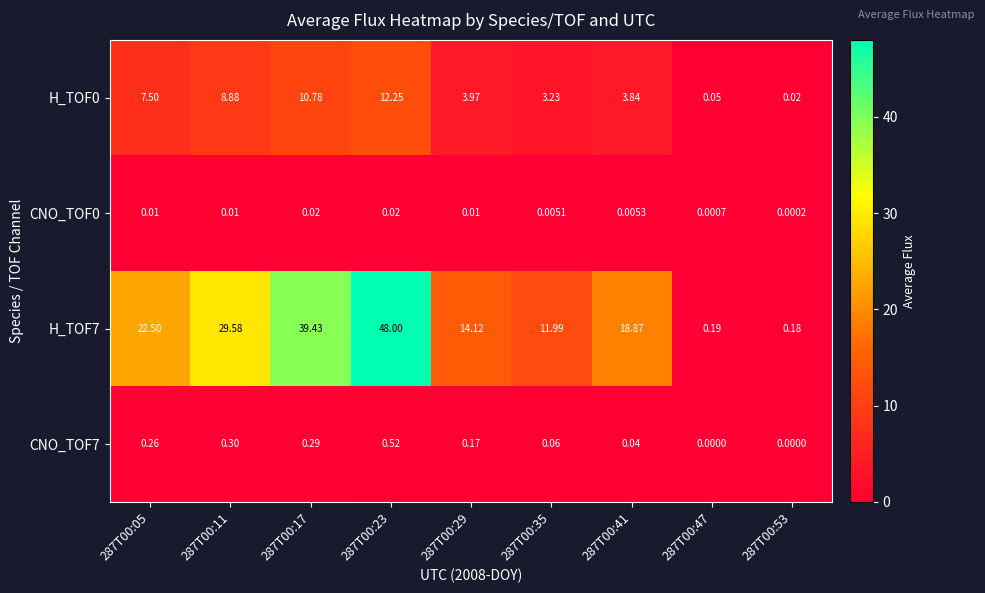

Between 287T00:17 and 287T00:35, which series saw the biggest shift?

H_TOF7